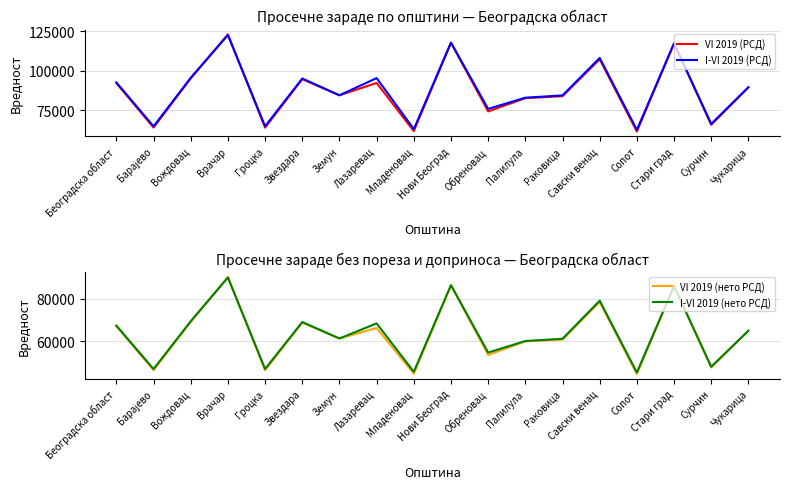

Where does the I-VI 2019 (РСД) series first go above 89526?

Београдска област